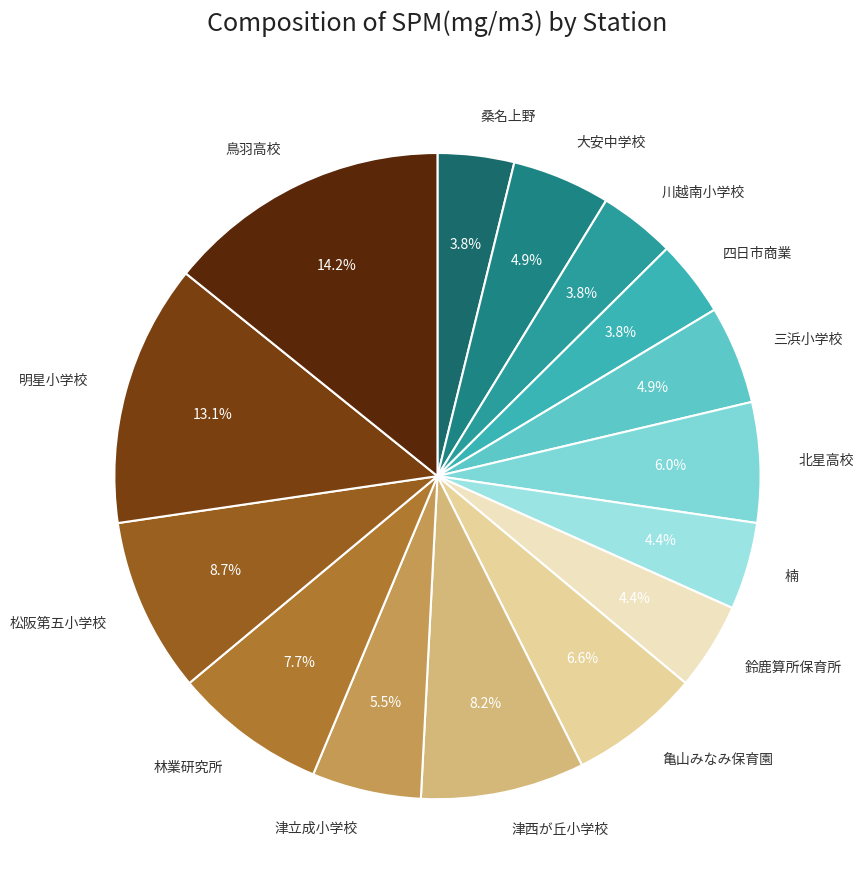

Between 津立成小学校 and 鳥羽高校, which is larger?

鳥羽高校